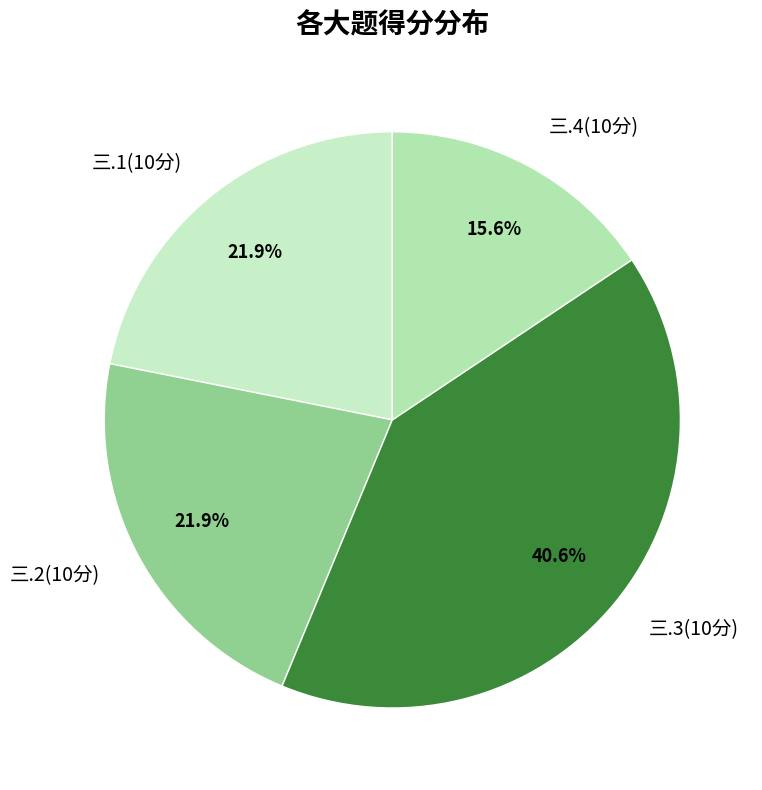

Is the sum of 三.1(10分) and 三.2(10分) greater than half?

No